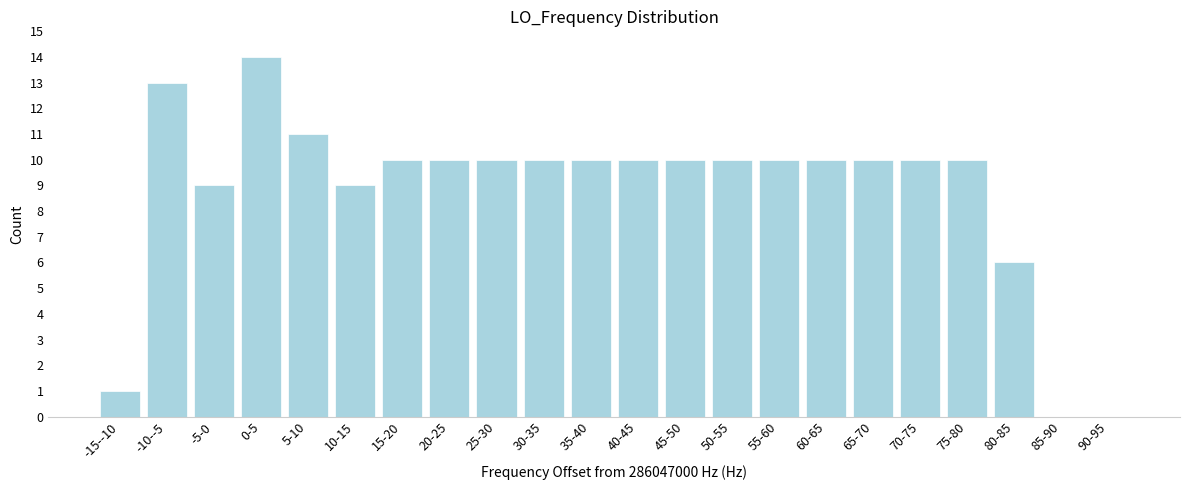

Reading left to right, list all the values displayed in this chart.

-15--10=1	-10--5=13	-5-0=9	0-5=14	5-10=11	10-15=9	15-20=10	20-25=10	25-30=10	30-35=10	35-40=10	40-45=10	45-50=10	50-55=10	55-60=10	60-65=10	65-70=10	70-75=10	75-80=10	80-85=6	85-90=0	90-95=0